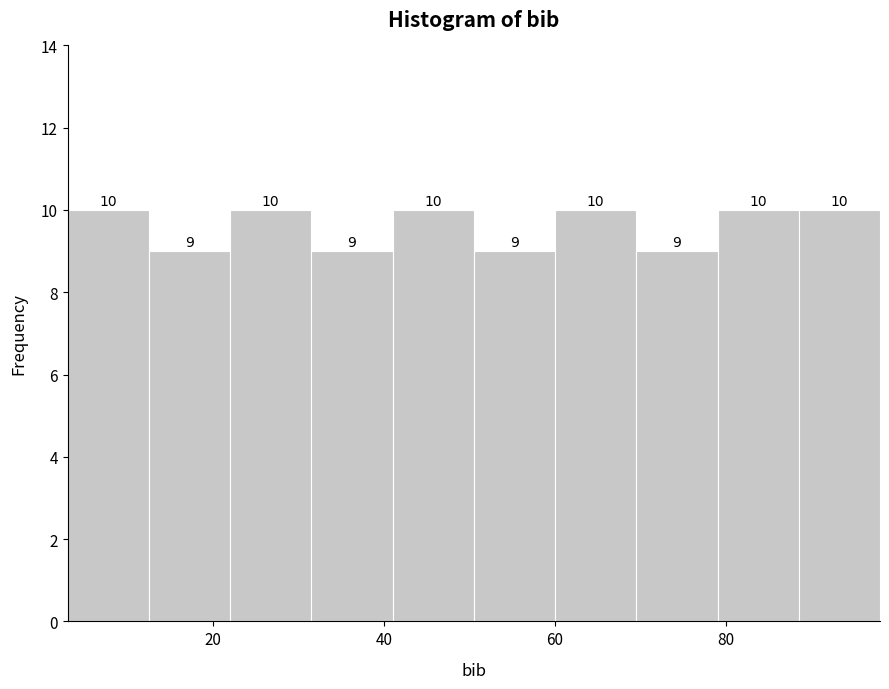

How tall is the bar that spans 12.5 to 22.0 on the x-axis? The bar edges are not printed on the chart, so give them approximately, as read against the axis.

9